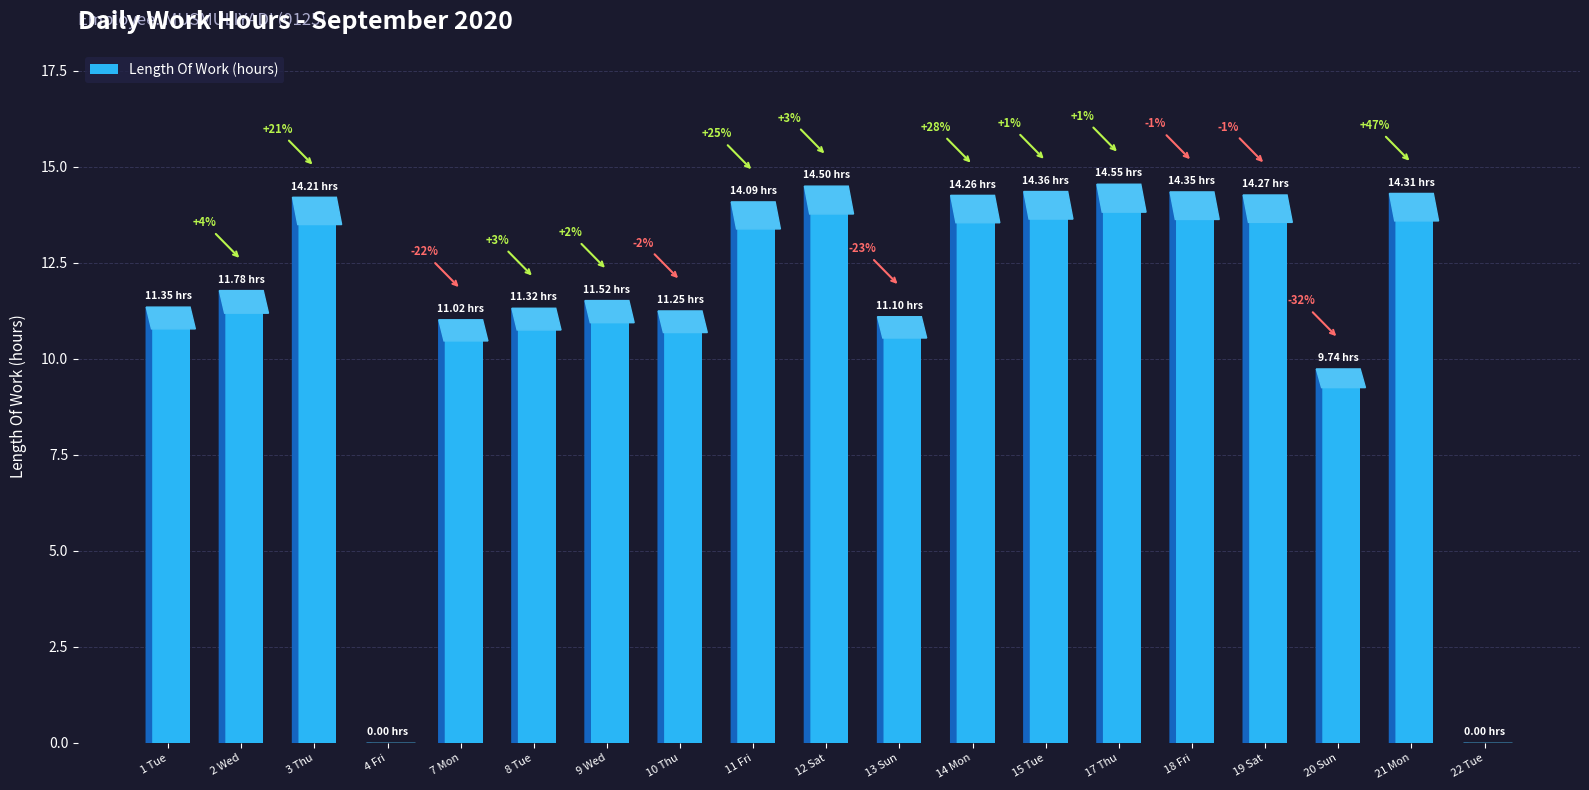

Are the bars horizontal?

No